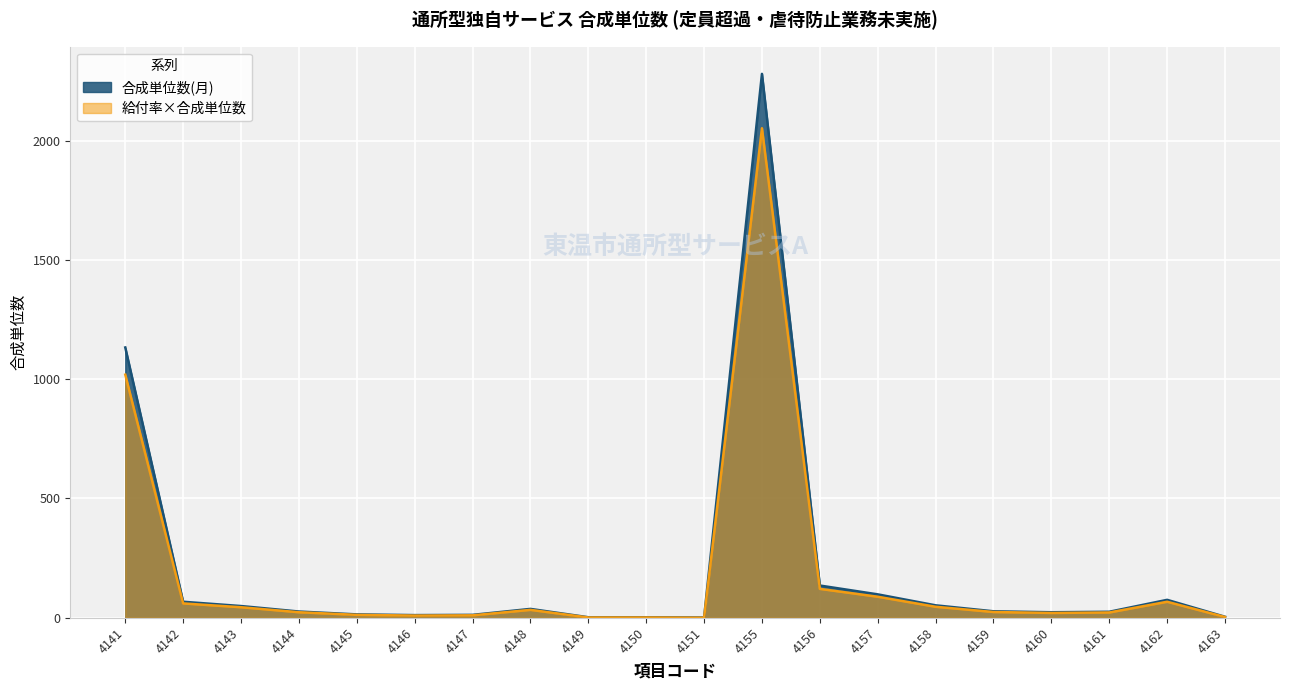

What is the average value of the 給付率×合成単位数 series?

183